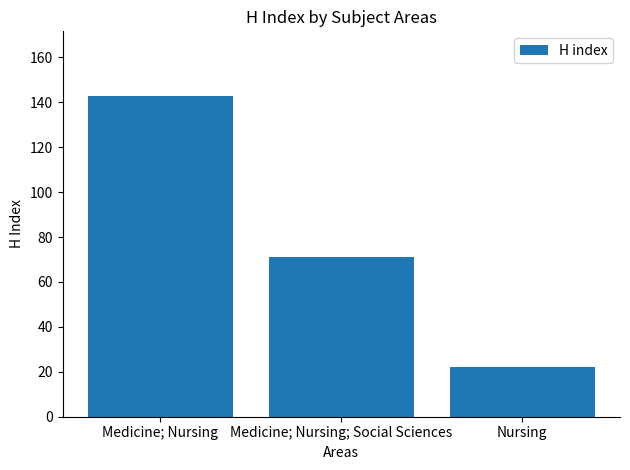

Rank the categories by value from lowest to highest.

Nursing, Medicine; Nursing; Social Sciences, Medicine; Nursing